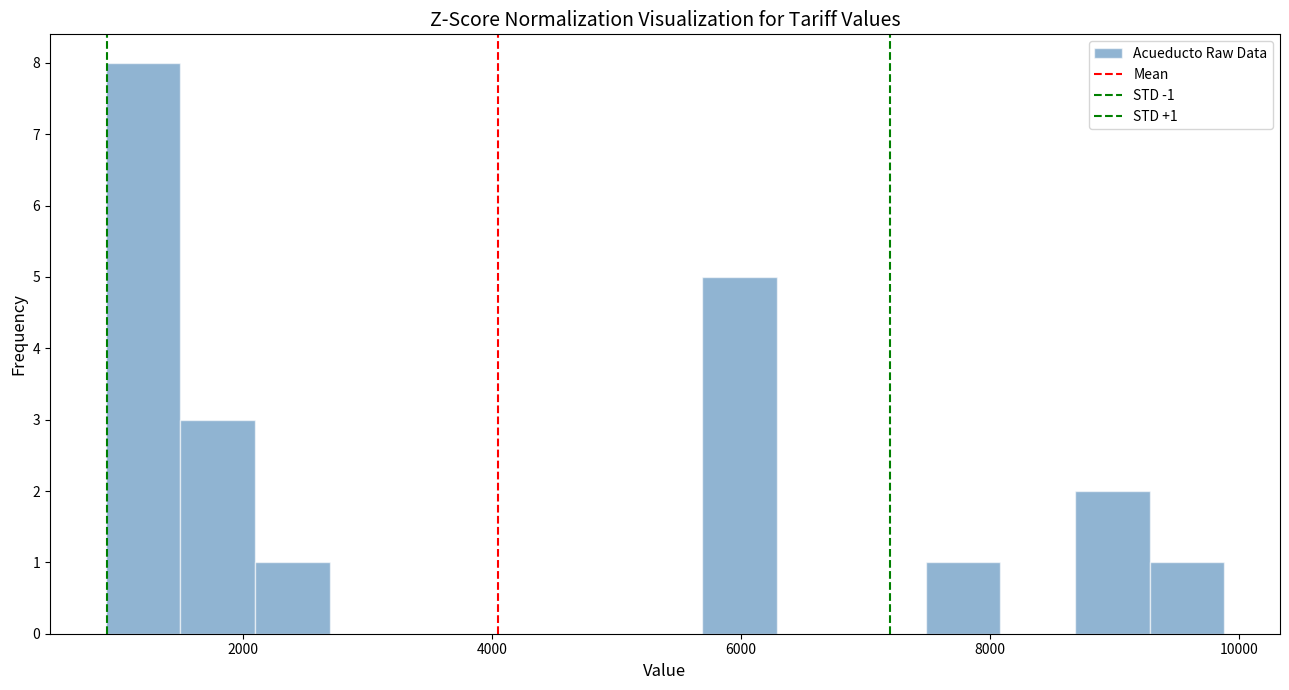

Around what value on the x-axis is the tallest bar? Give the approximate position of its centre, as read against the axis.

1200